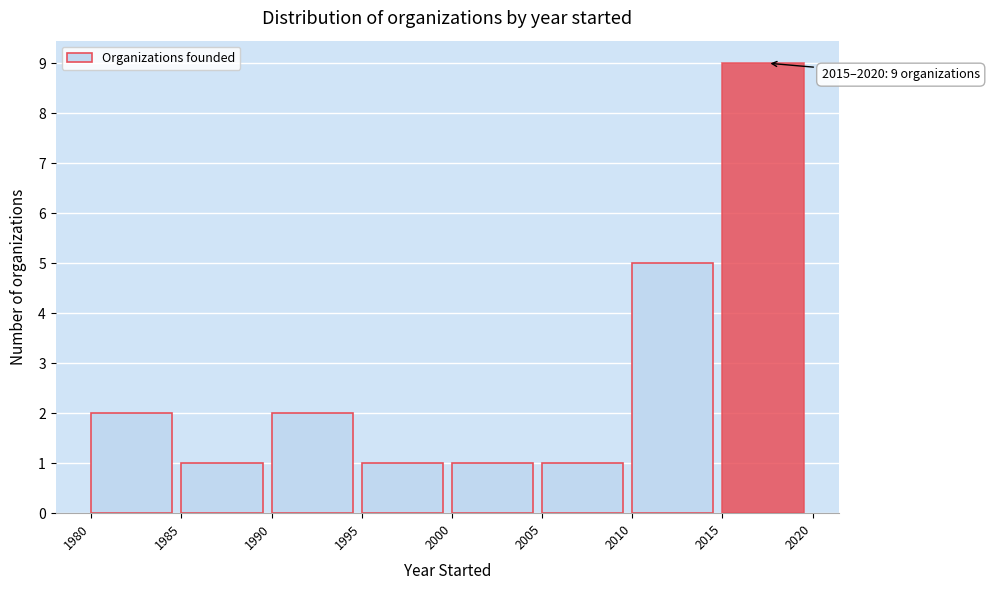

Over which range of the x-axis is the bar tallest?

2015 to 2020